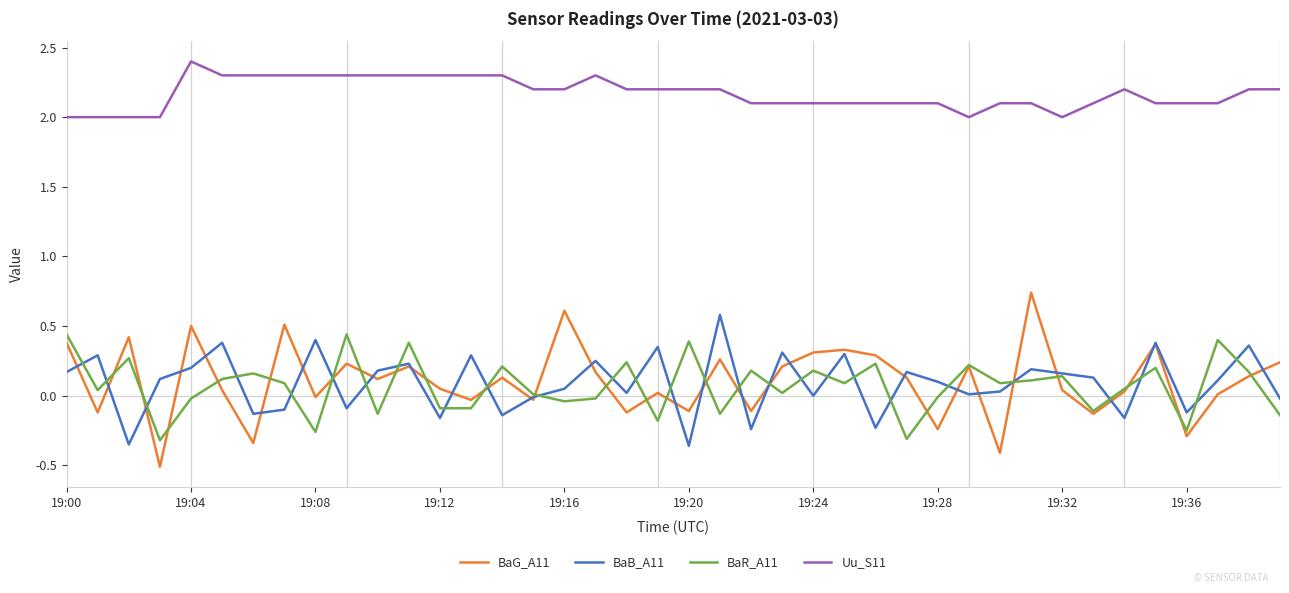

How many Uu_S11 values are between 2 and 3?

40